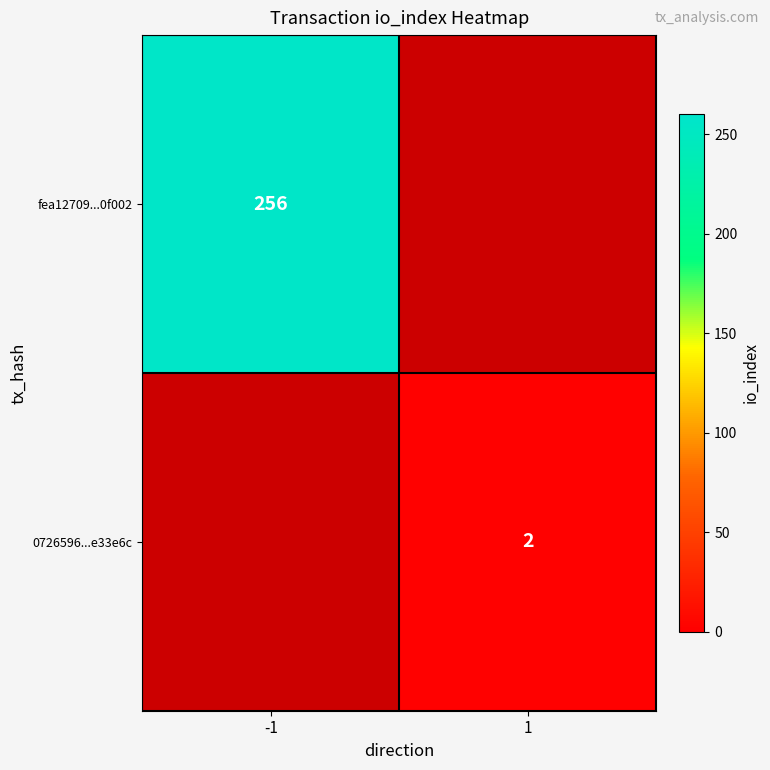

The 0726596...e33e6c series shows 2 at 1. True or false?

True